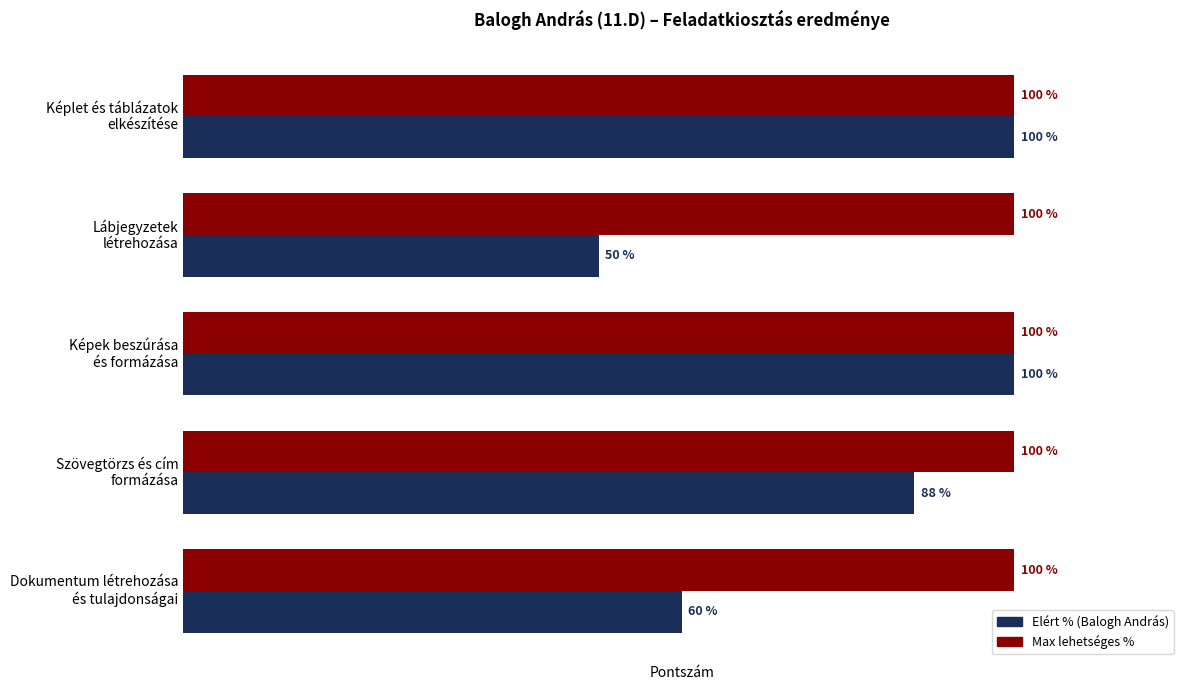

Which series has the largest range (max minus min)?

Elért % (Balogh András)